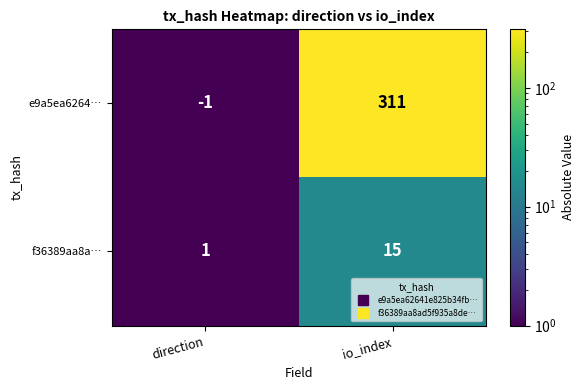

At io_index, list the series in order from largest to smallest.

e9a5ea6264…, f36389aa8a…